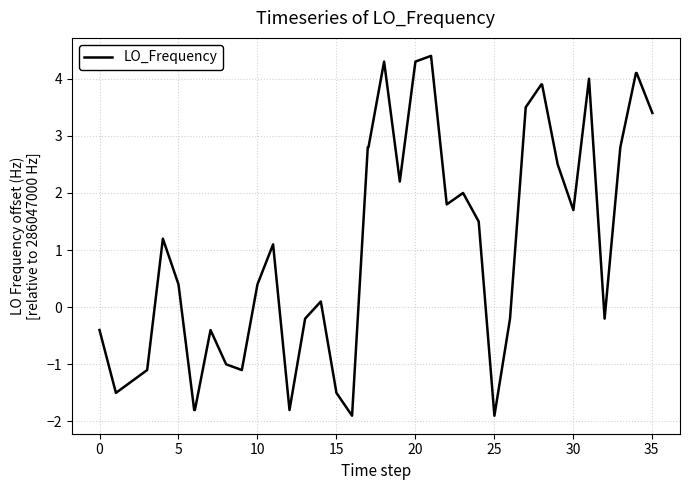

What is the greatest value displayed?

4.4